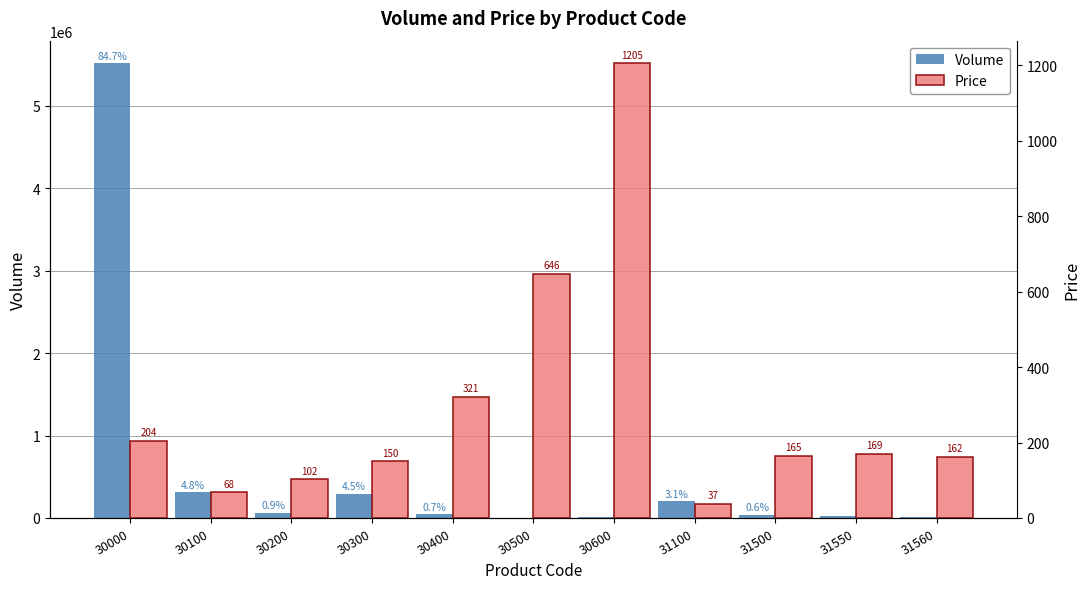

How many groups of bars are there?

11